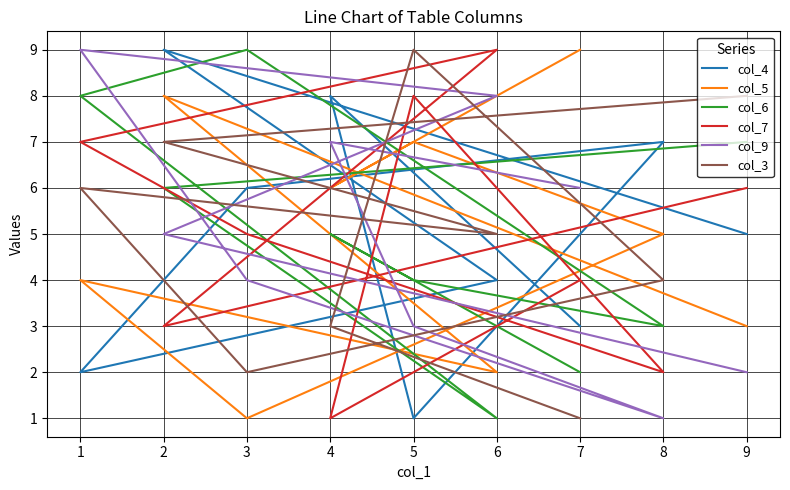

How many data points in col_9 are above 5?

4